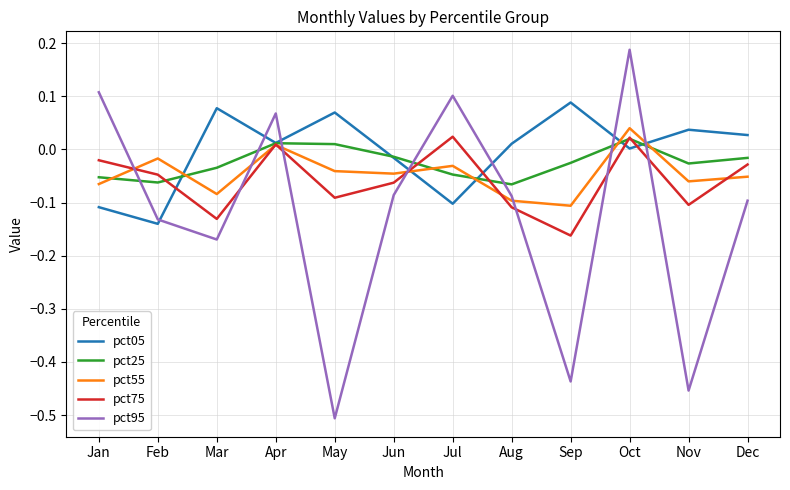

Count the number of data series in this chart.

5